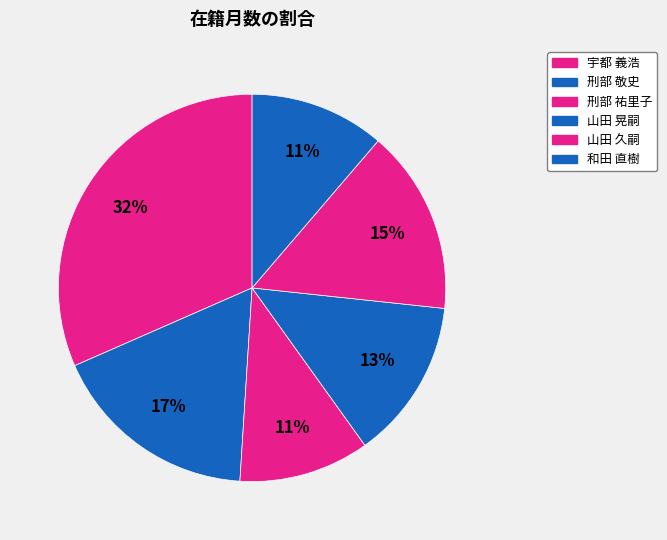

Count the number of slices in the pie.

6